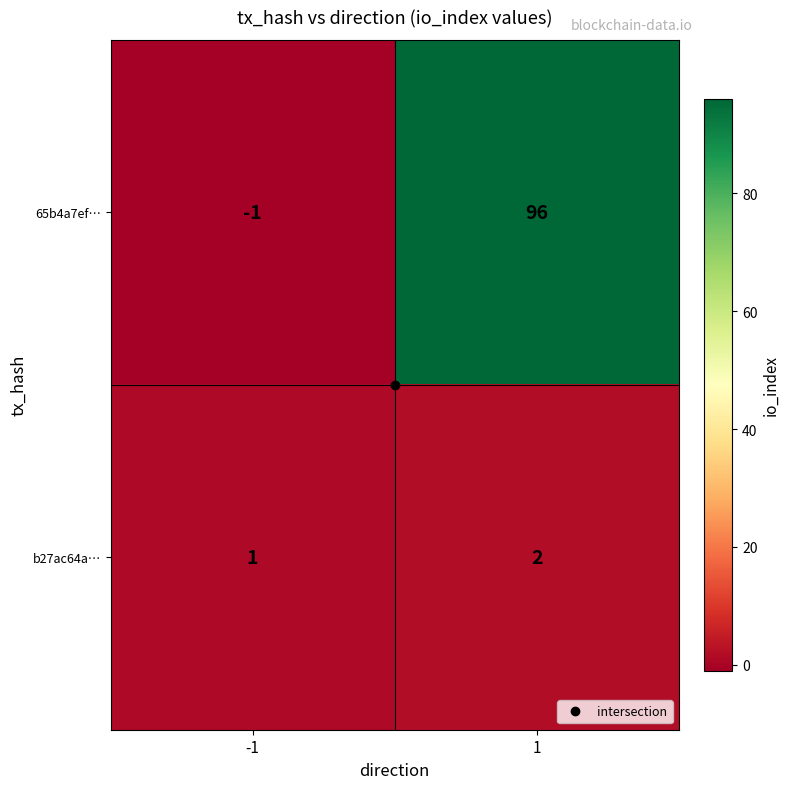

What is the sum of the b27ac64a… values at 1 and -1?

3